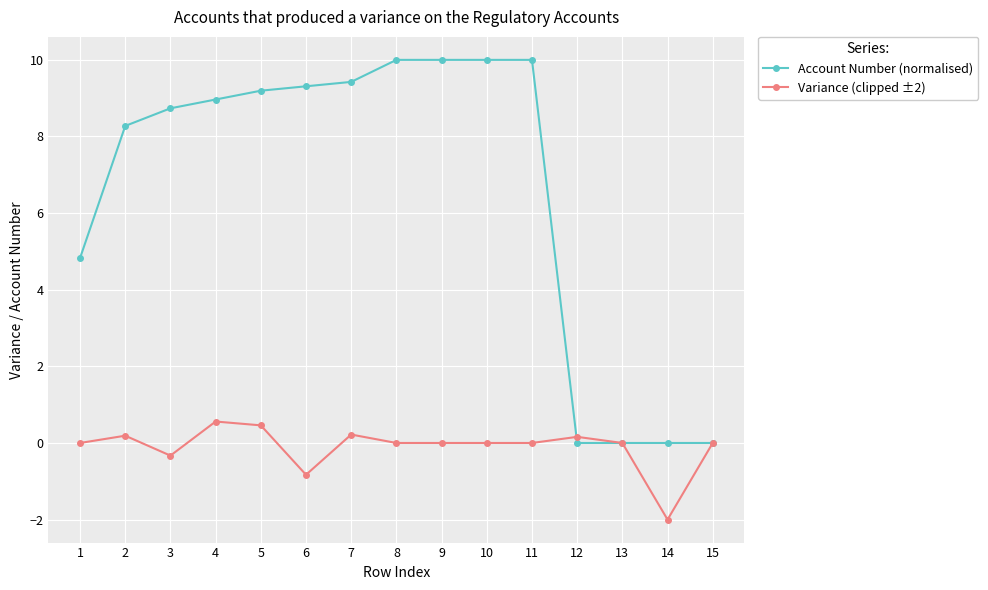

Which series has the largest total across all categories?

Account Number (normalised)